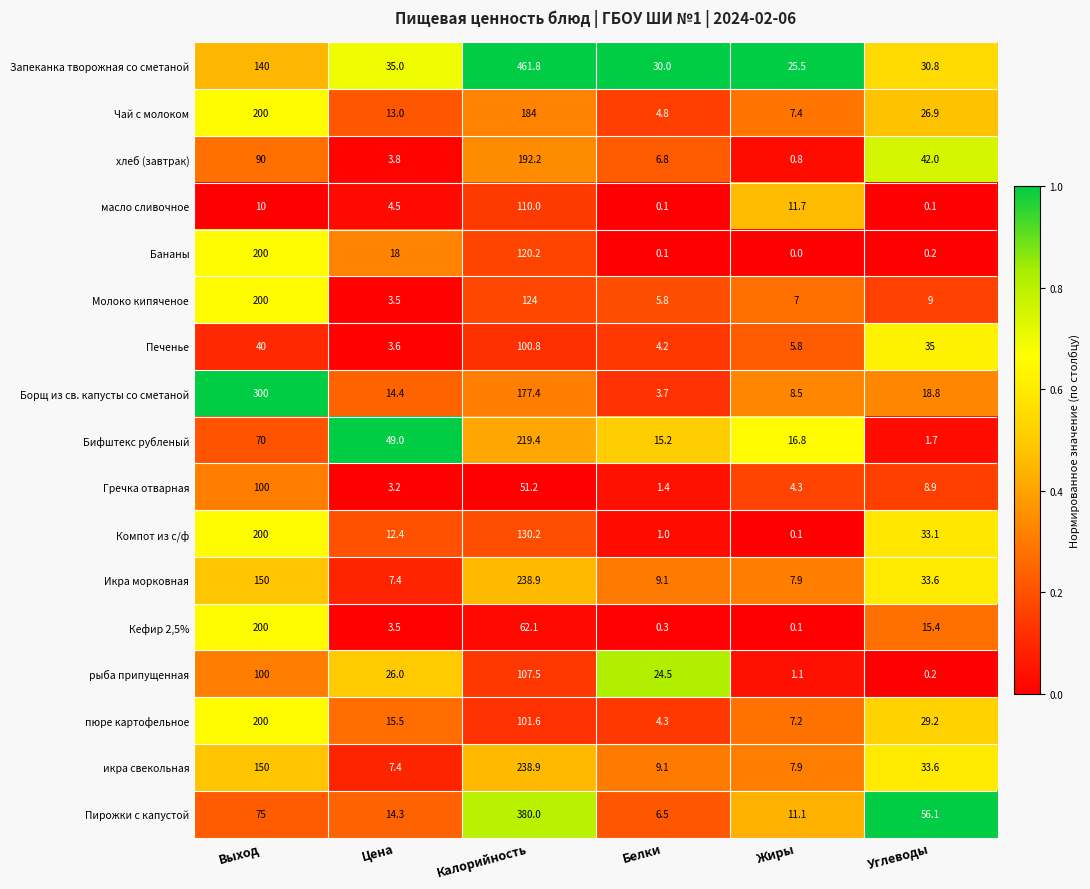

What is the approximate value of Молоко кипяченое at Выход?

200.0